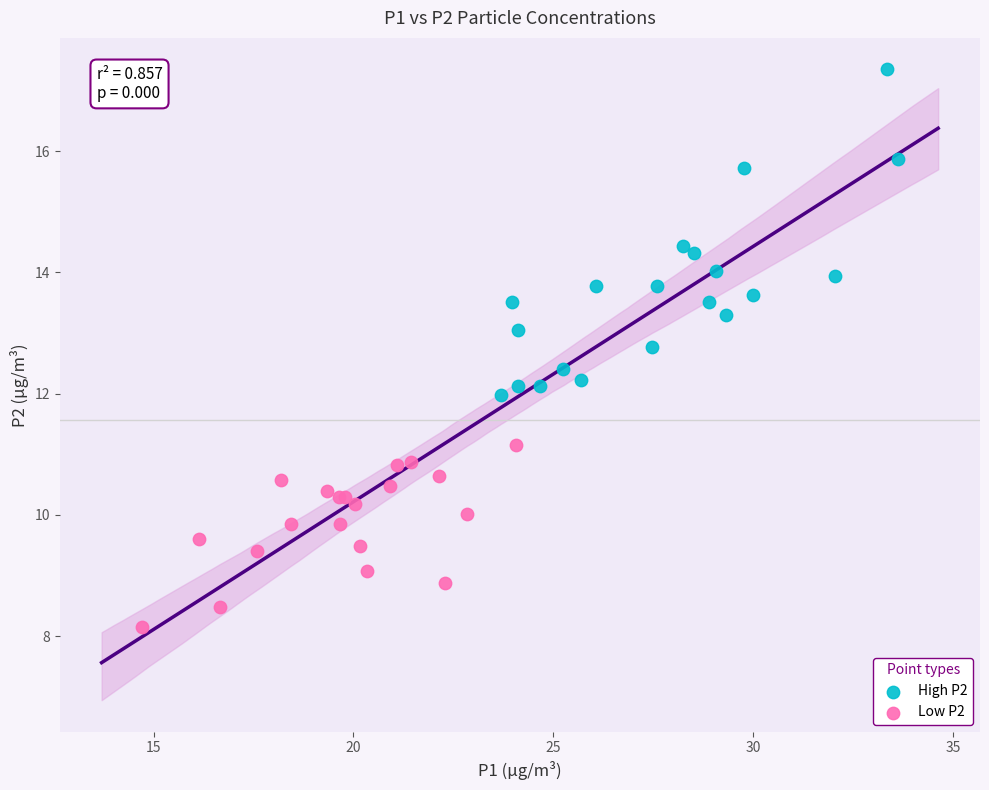

Which series has the largest Y range (max minus min)?

High P2